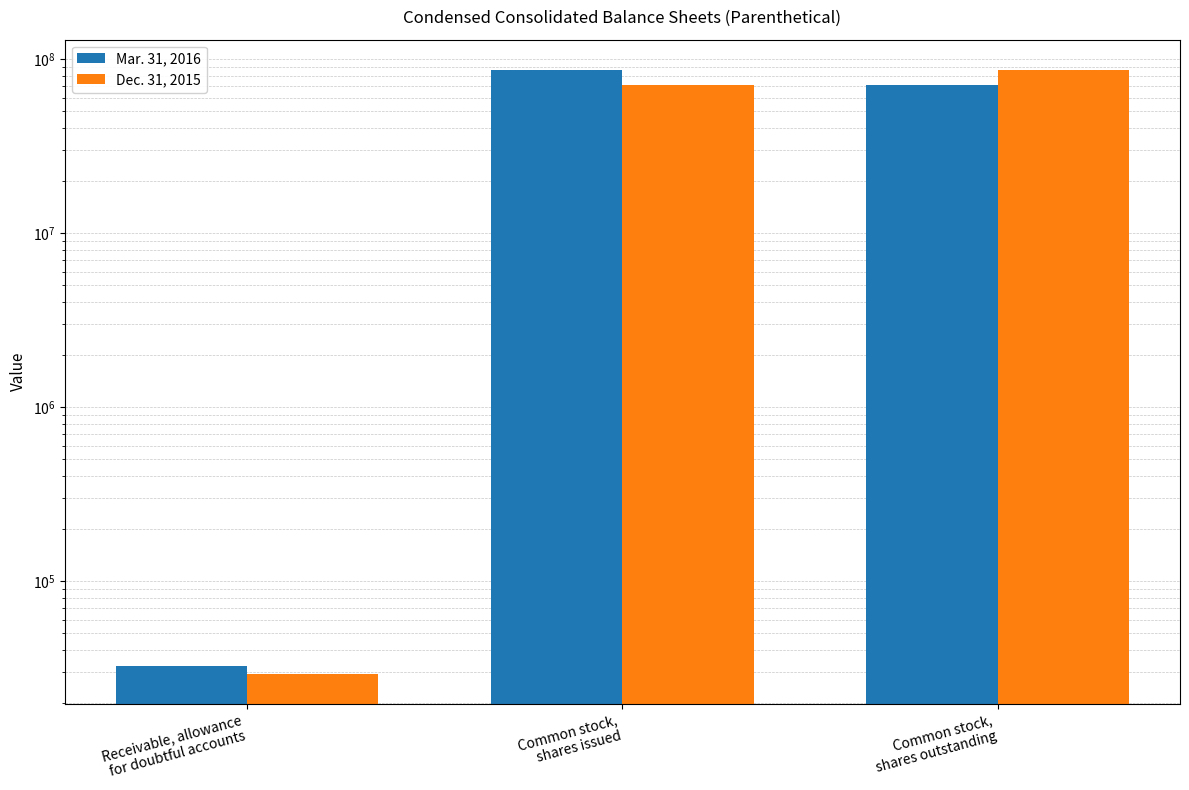

Rank the series at Common stock,
shares issued from highest to lowest value.

Mar. 31, 2016, Dec. 31, 2015